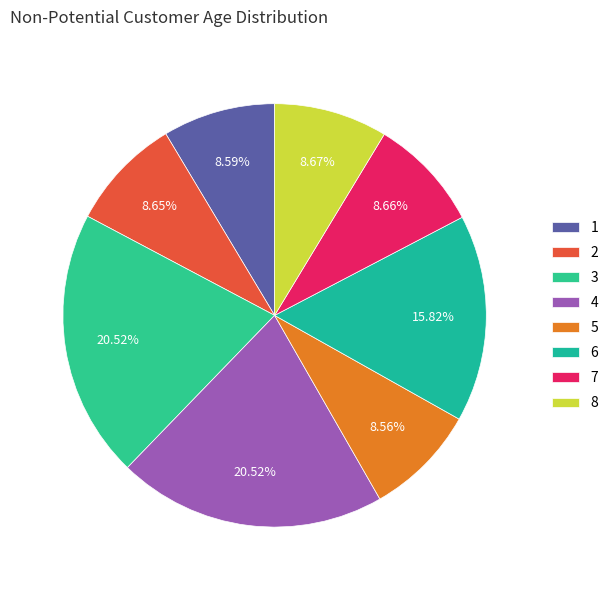

What percentage is the 5 slice, to the nearest percent?

9%